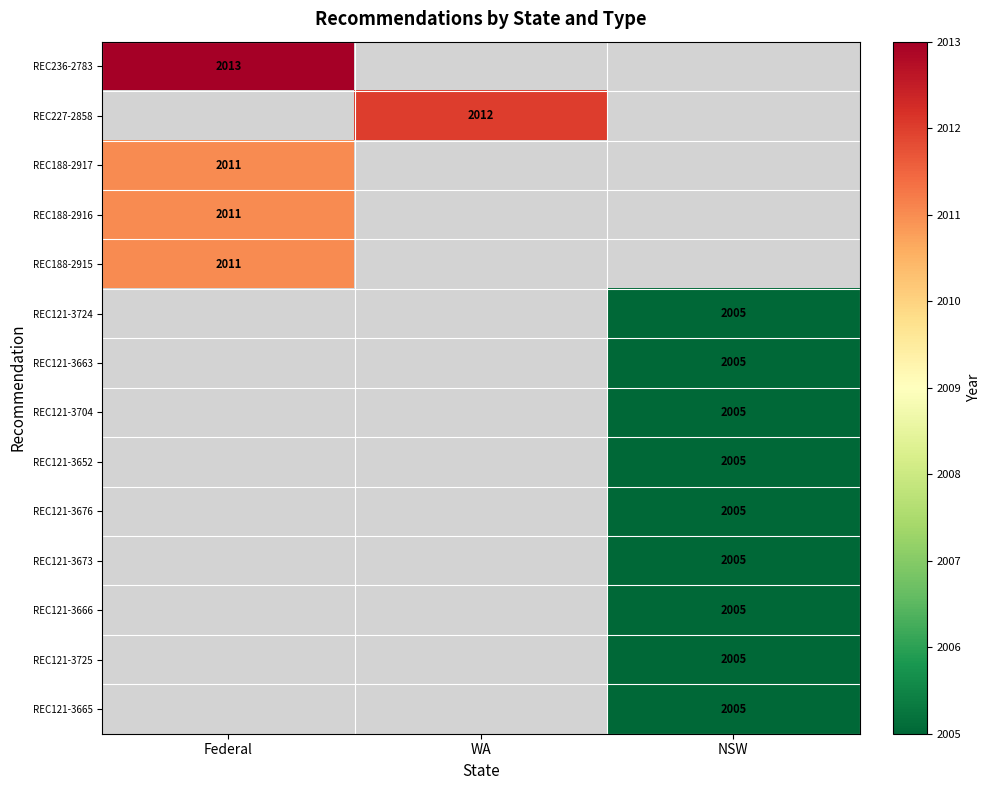

The value of REC121-3676 at NSW is 2005. True or false?

True